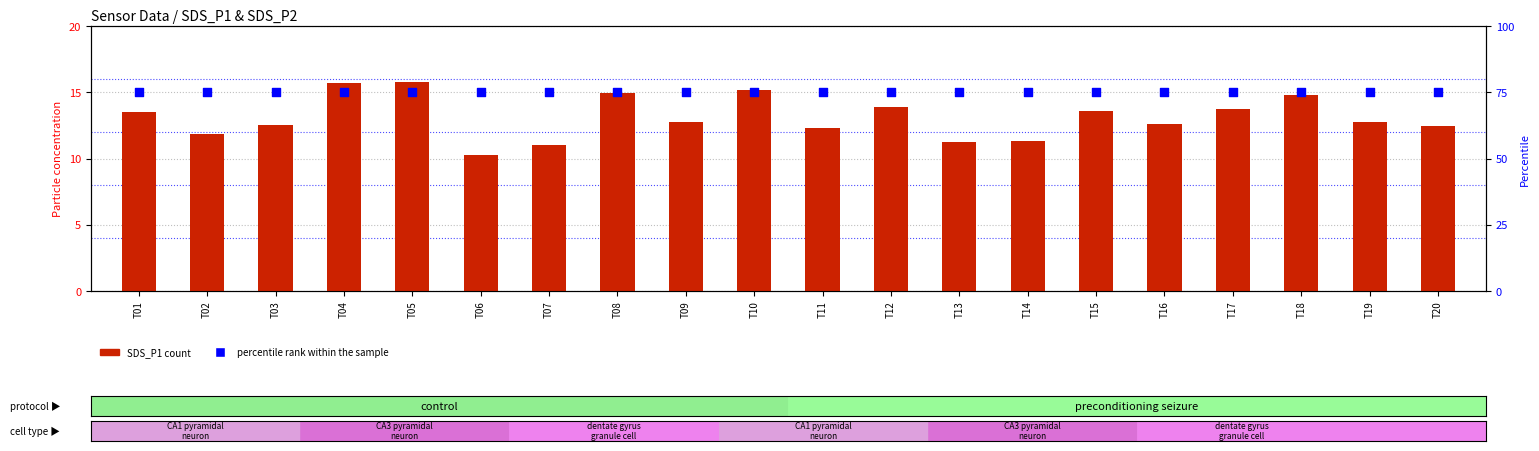

What is the total value across all series at T12?

88.9